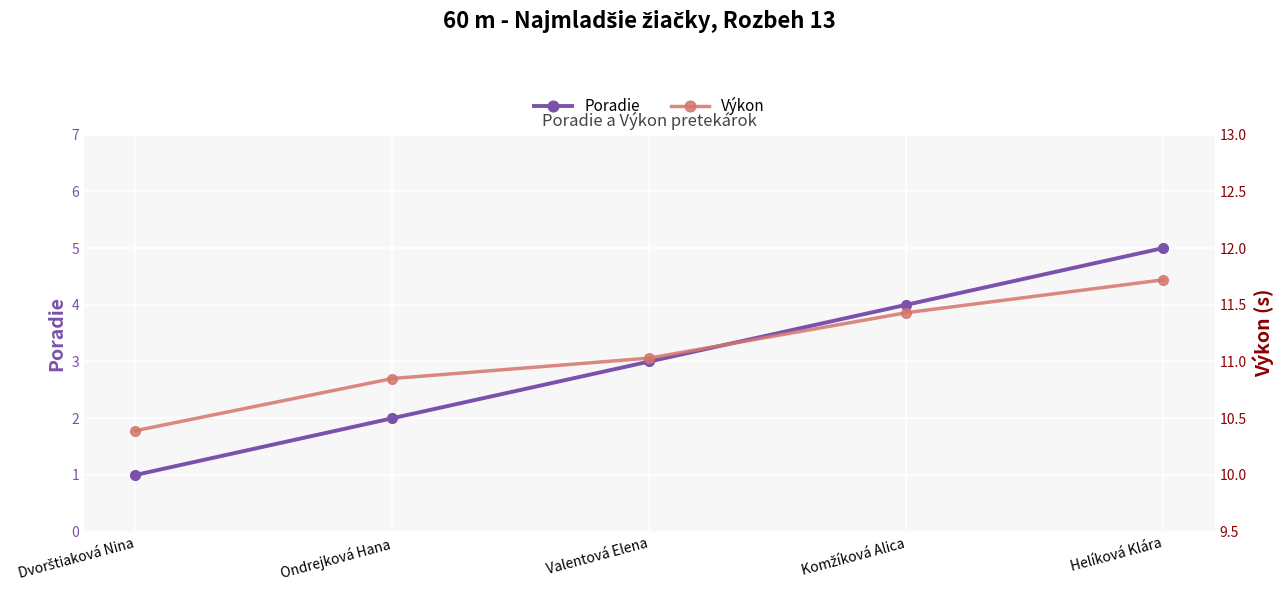

What is the difference between the Poradie values at Ondrejková Hana and Komžíková Alica?

2.0